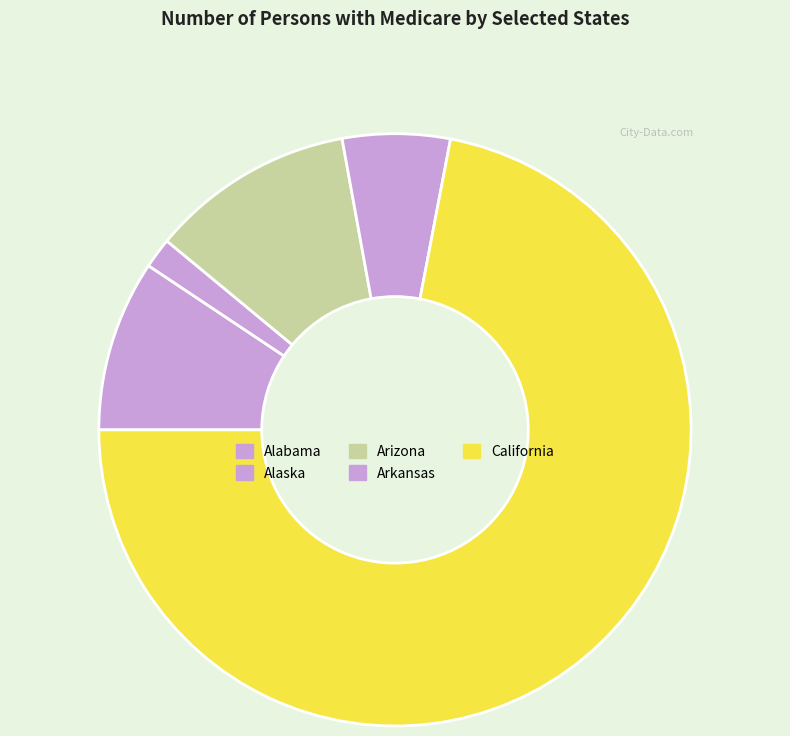

What is the change in value from Alaska to Arizona?

+2309501